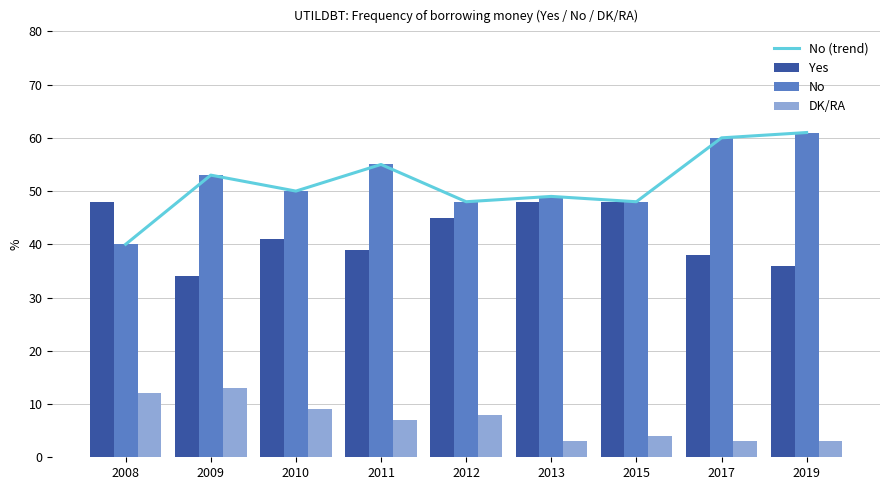

List the series in order of their peak value, lowest first.

DK/RA, Yes, No (trend), No